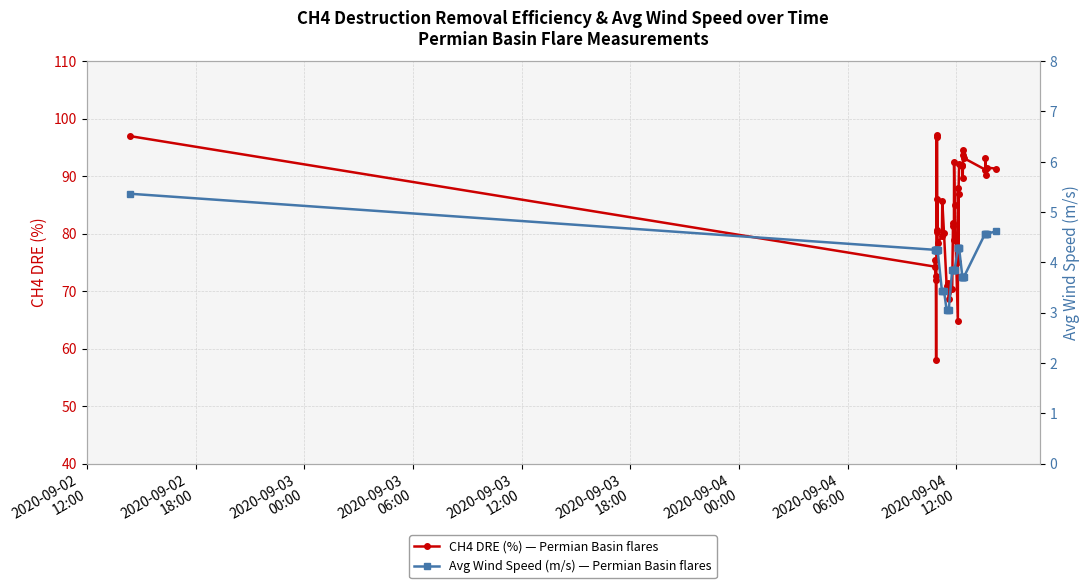

How many data points in CH4 DRE (%) — Permian Basin flares are less than 85?

19